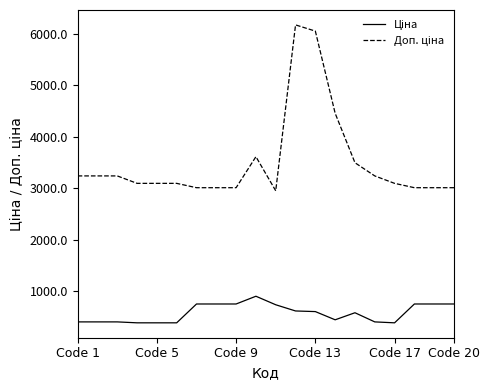

What is the greatest value displayed?

6174.2